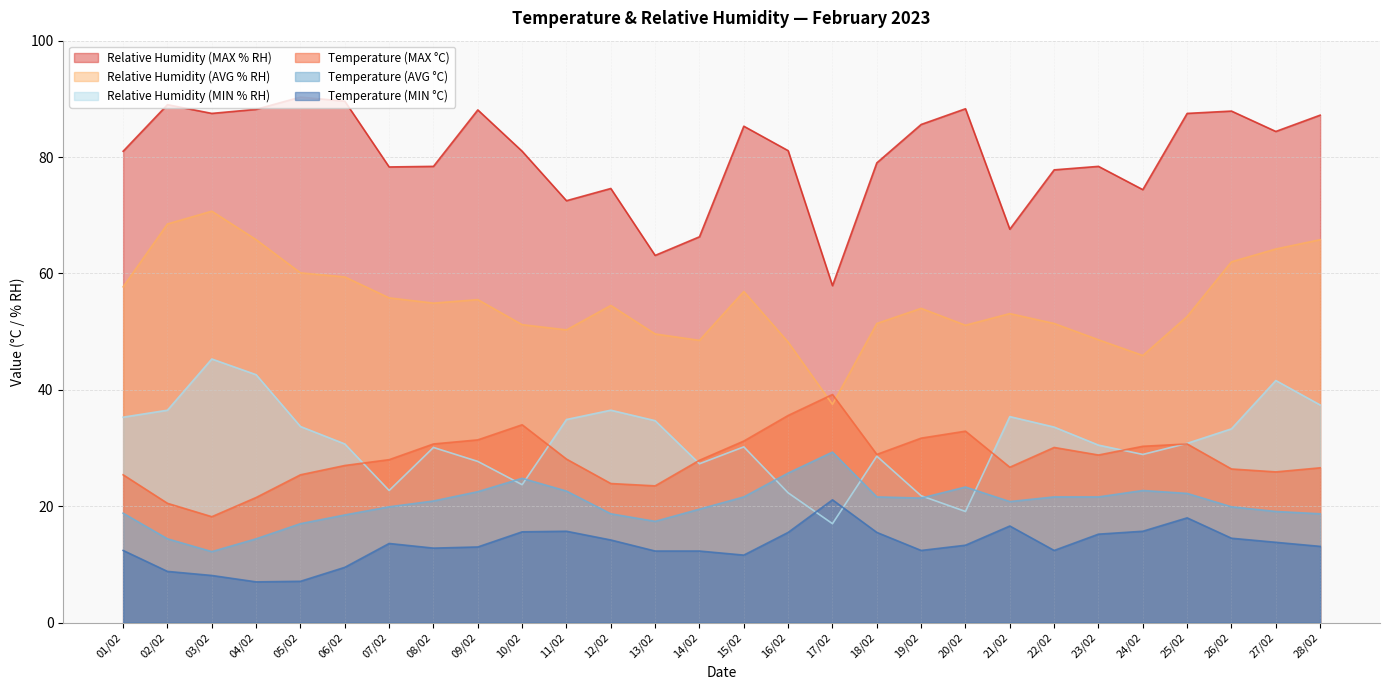

What is the highest value of the Temperature (MAX °C) series?

39.2